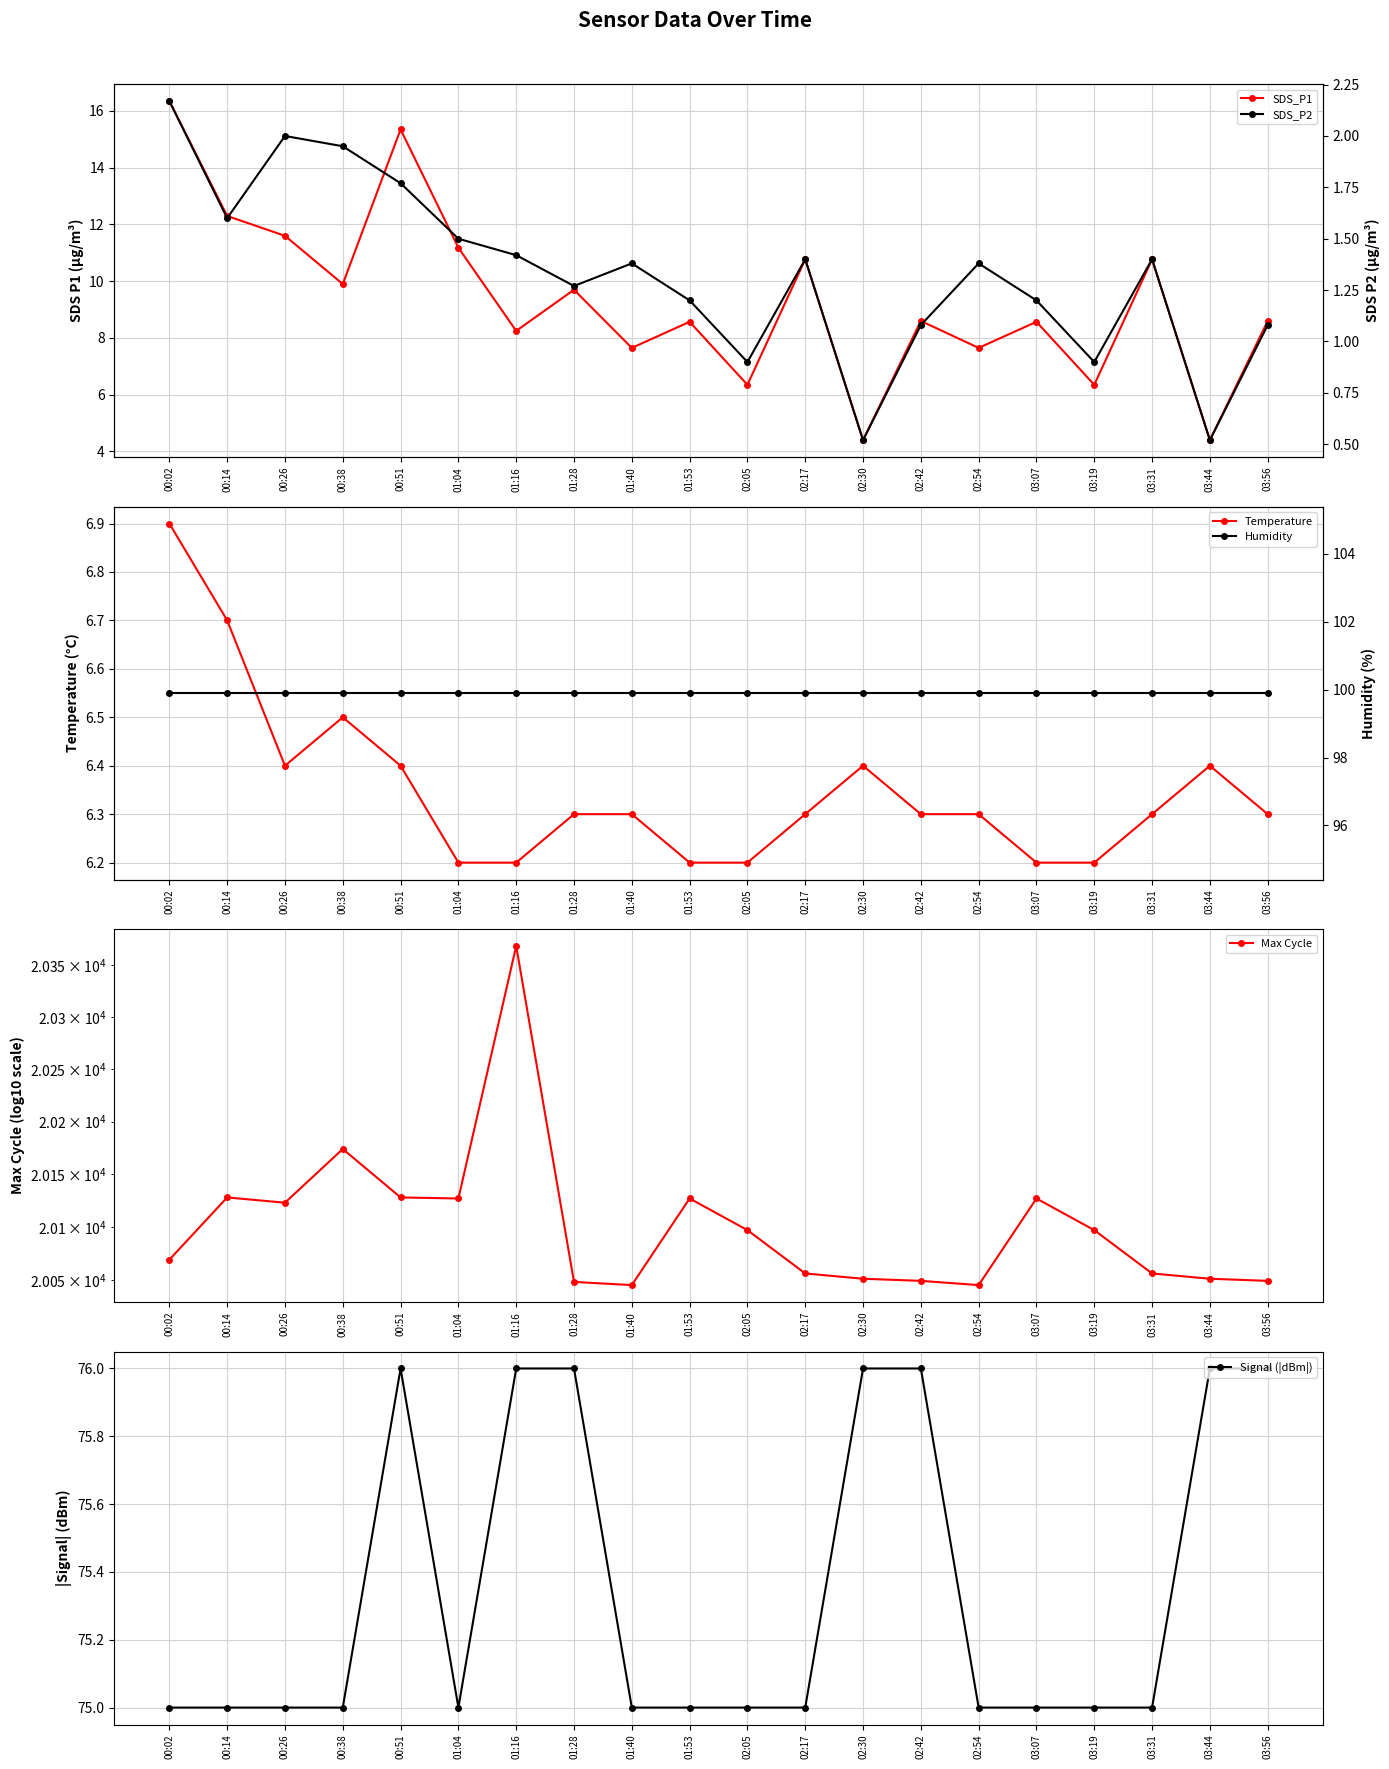

How many categories are shown in the chart?

20